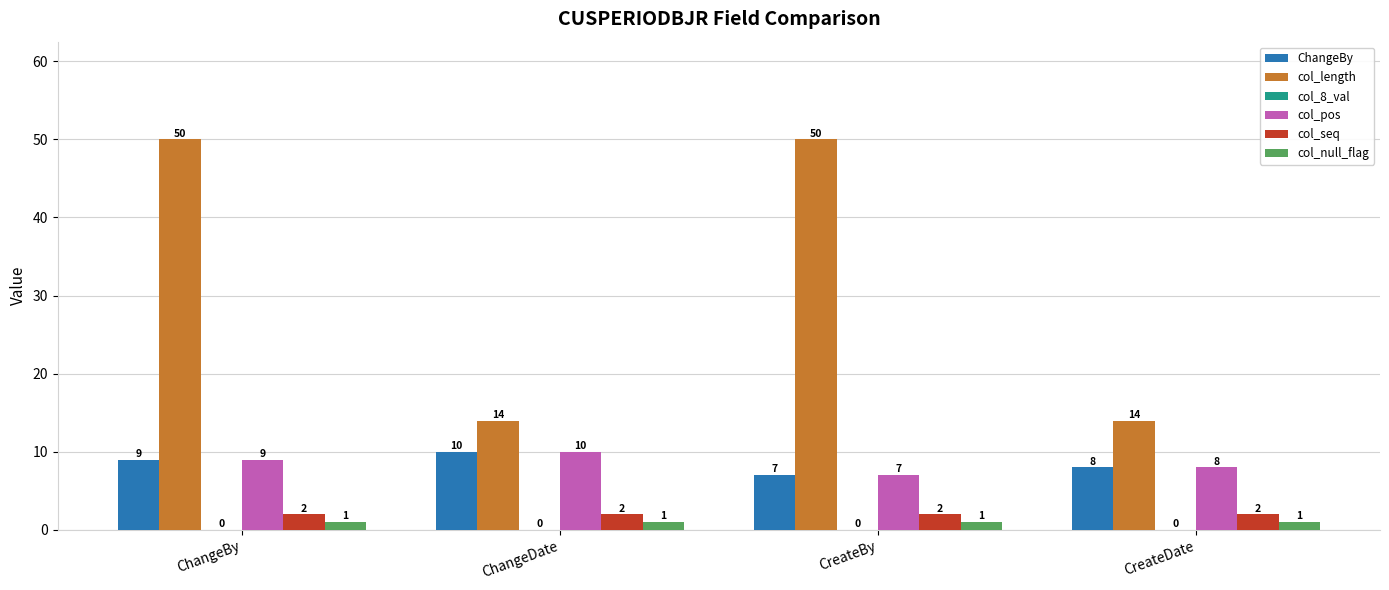

What is the maximum value shown in the chart?

50